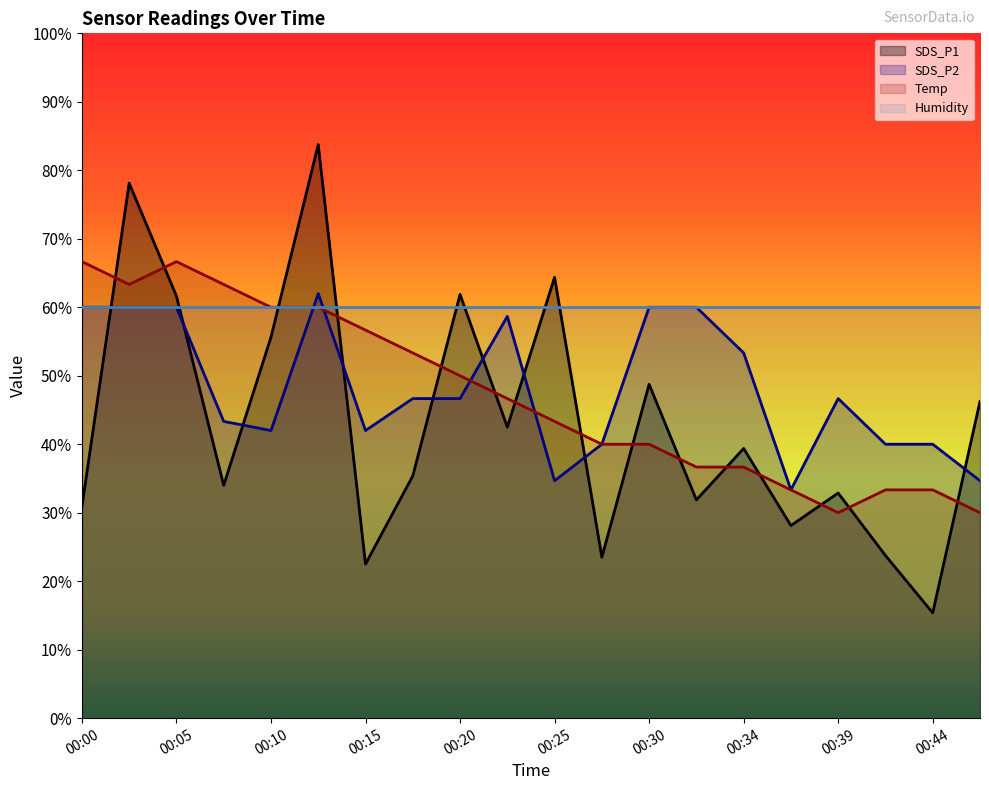

Where is the first local maximum for Temp?

00:05